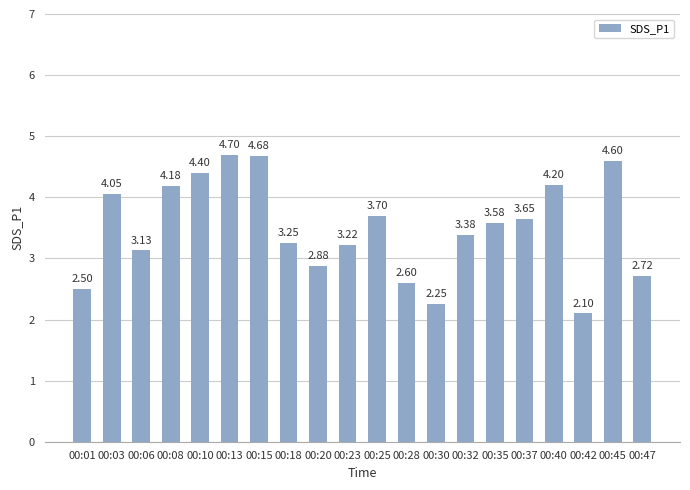

What is the difference between the maximum and minimum values?

2.6